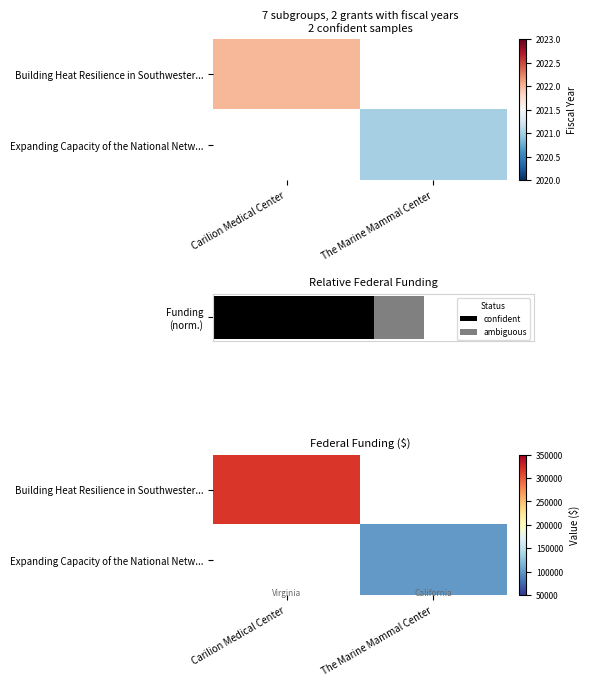

How many categories are shown in the chart?

2